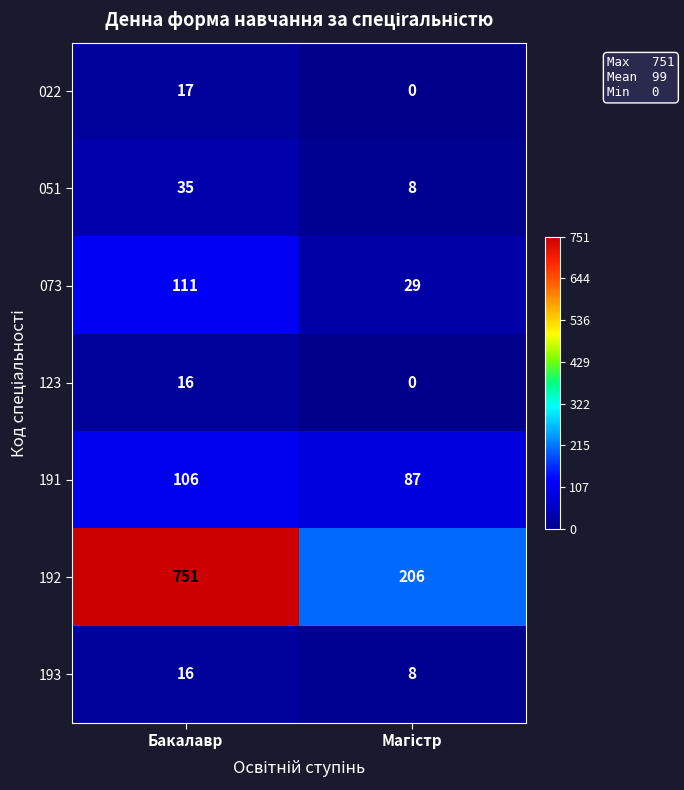

What is the difference between the maximum and minimum values in the 193 series?

8